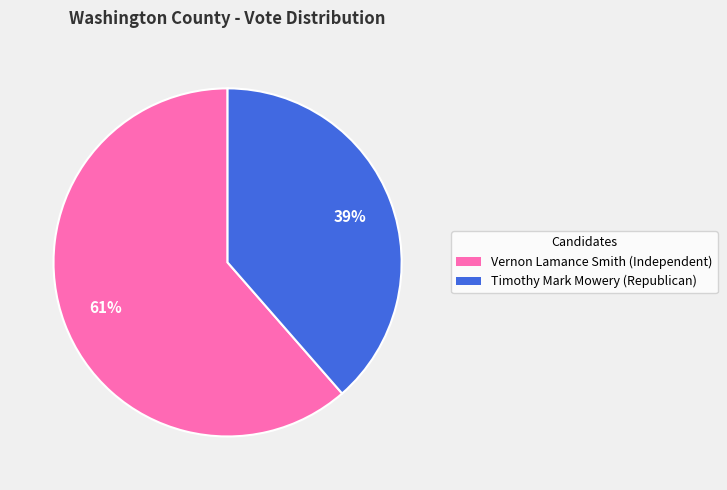

What is the smallest slice in the pie chart?

Timothy Mark Mowery (Republican)